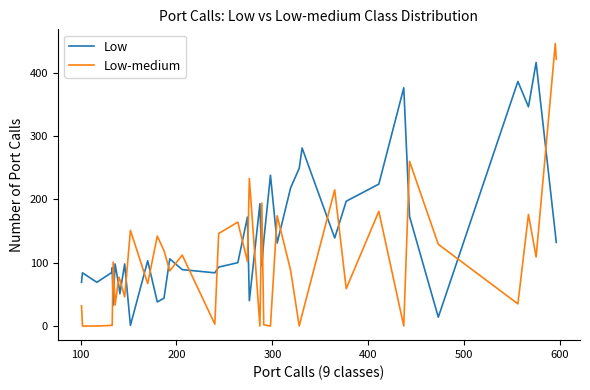

What is the value of the Low point at the 5th from the left?

92